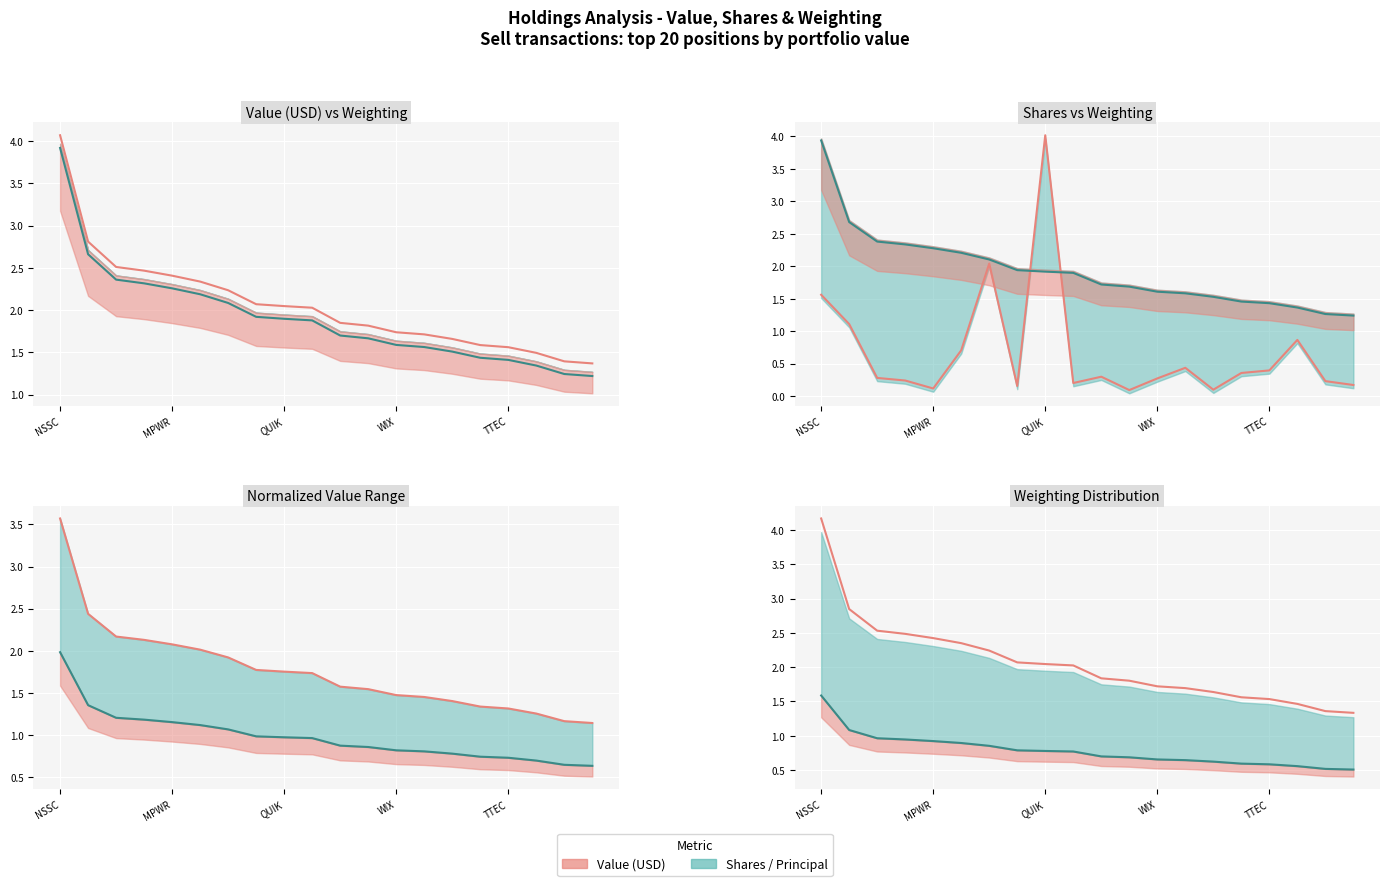

What is the difference between the Shares / Principal values at WIX and EPAM?

0.2